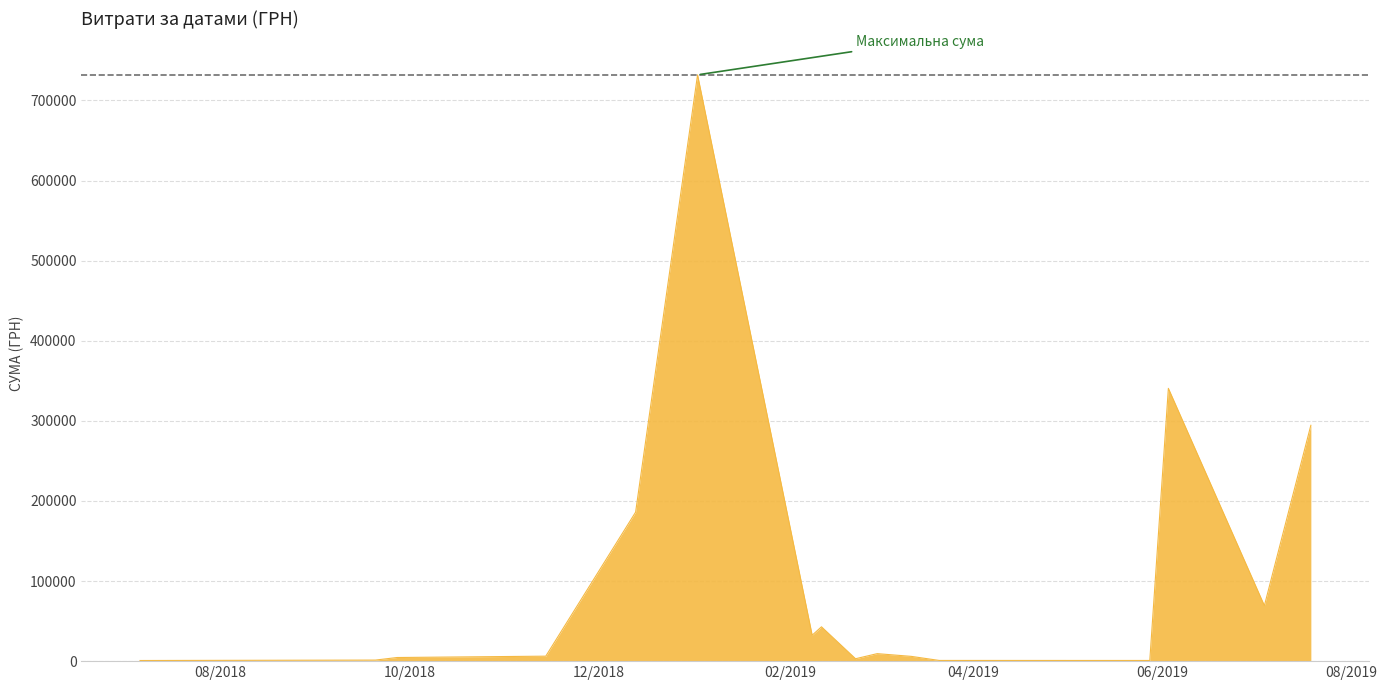

What is the difference between the maximum and minimum values?

731194.0